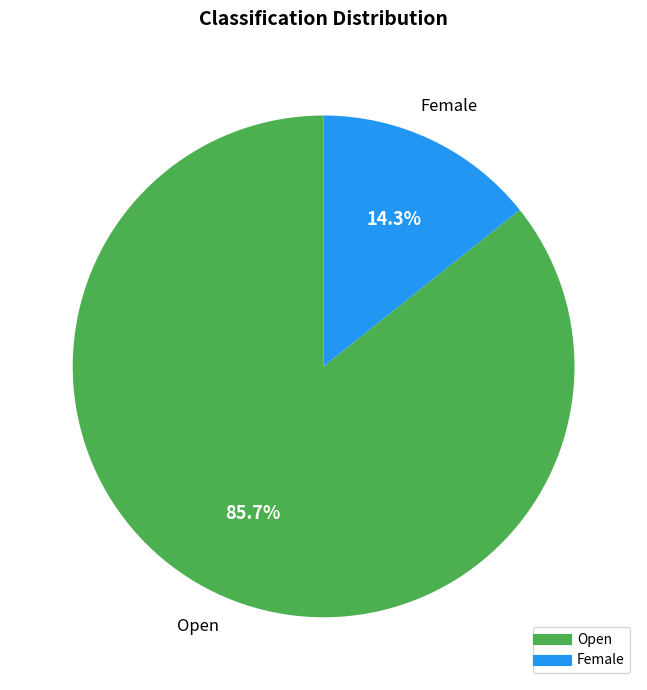

How much of the chart is everything except Female?

85.7%